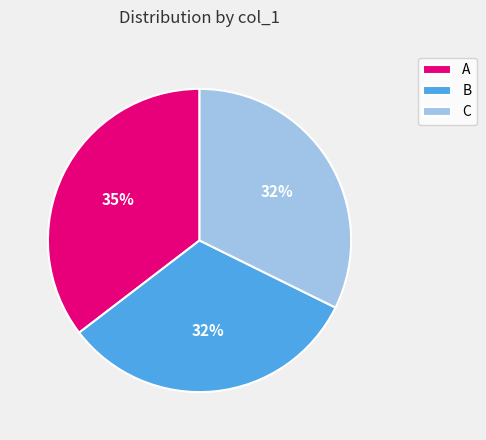

Combined, do C and B account for over 50%?

Yes